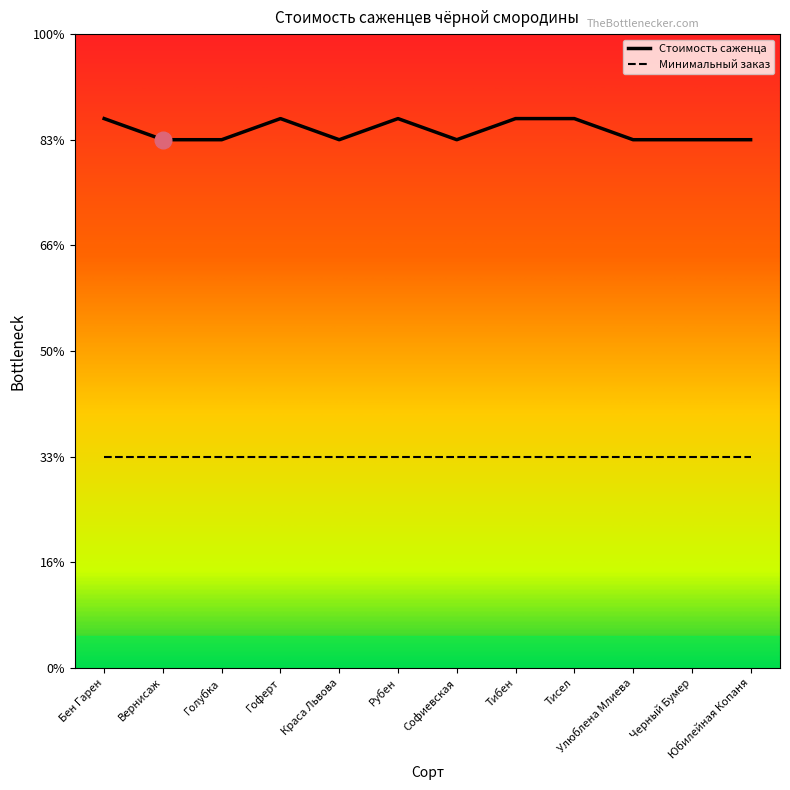

What are all the series names shown in the legend?

Стоимость саженца, Минимальный заказ